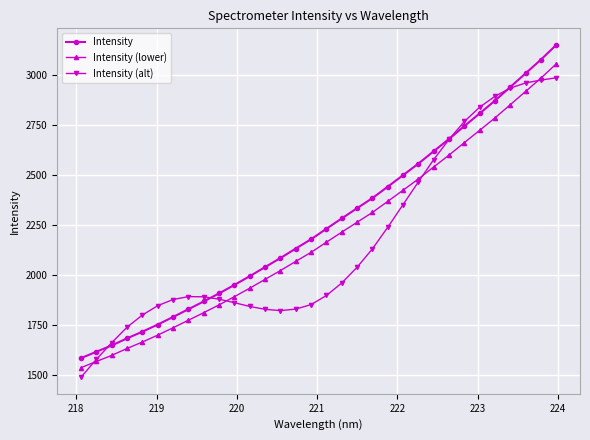

List the series in order of their overall mean, lowest first.

Intensity (alt), Intensity (lower), Intensity